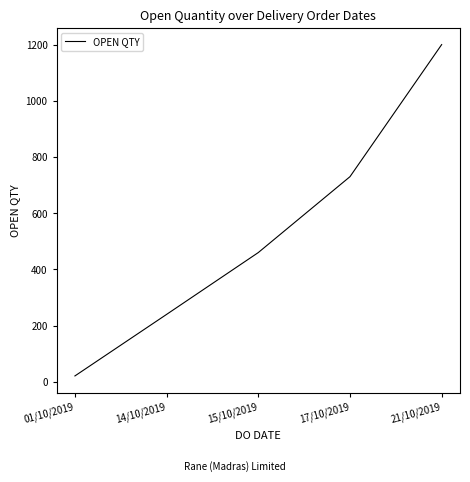

Reading right to left, list all the values displayed in this chart.

1200	730	460	240	21